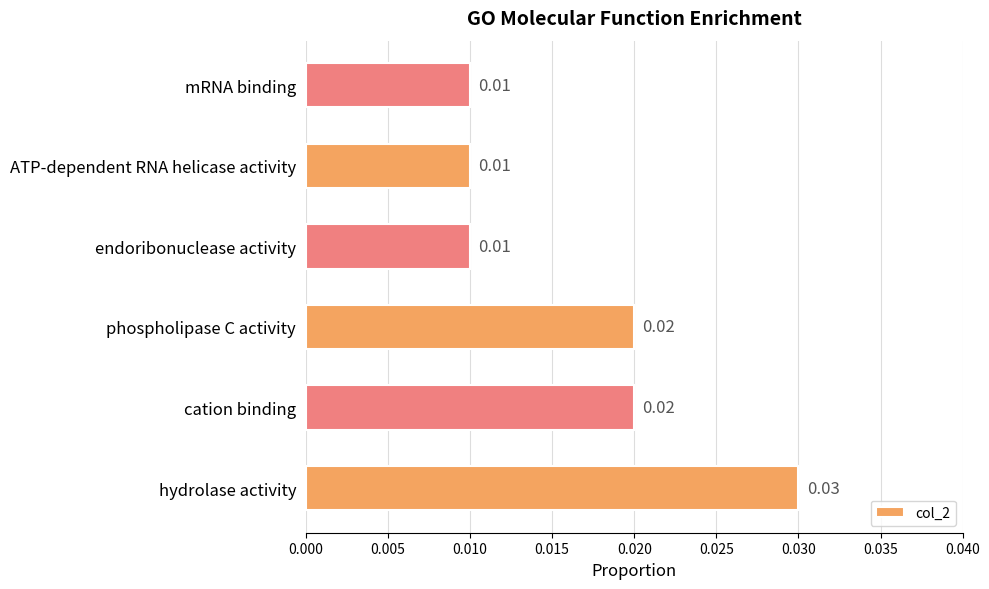

Which has a higher value, hydrolase activity or ATP-dependent RNA helicase activity?

hydrolase activity